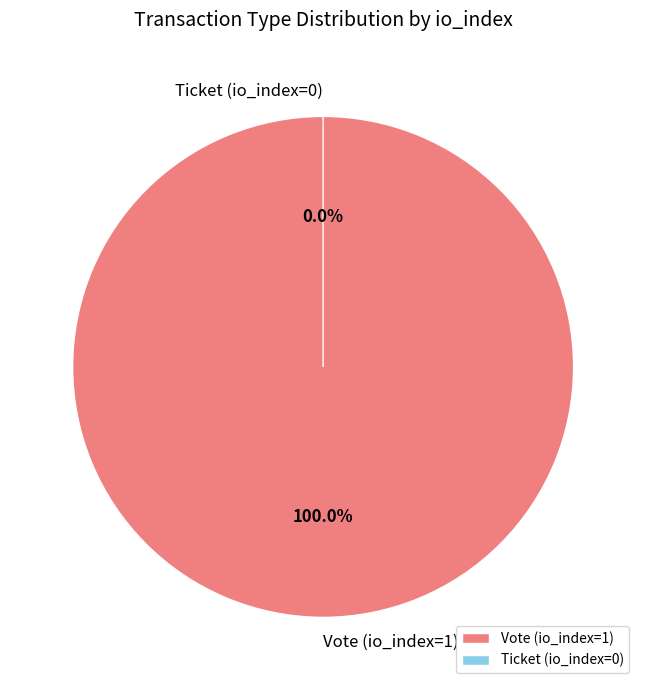

Which slice is the smallest?

Ticket (io_index=0)